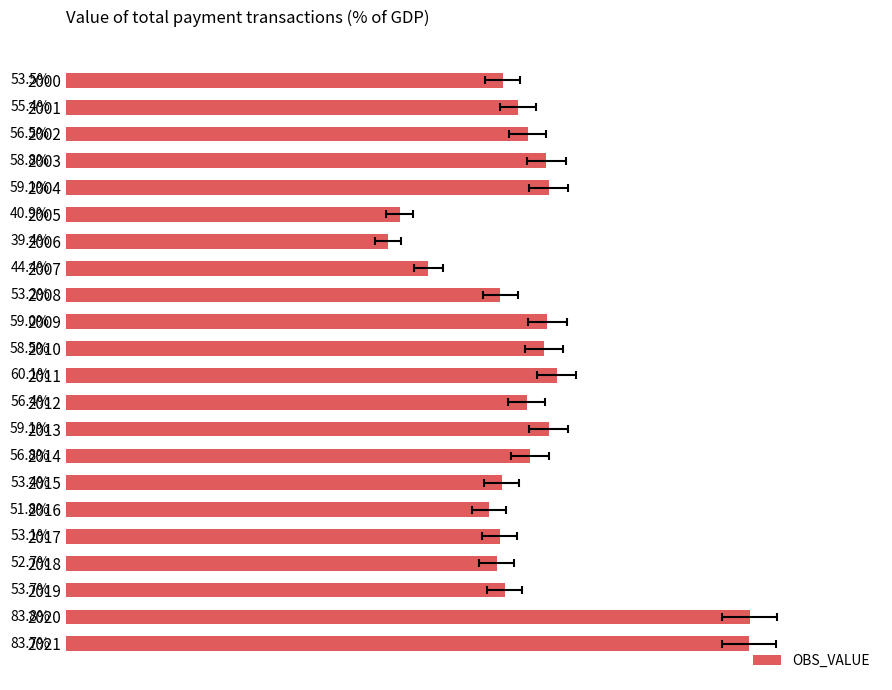

What is the change in value from 2004 to 2010?

-0.6